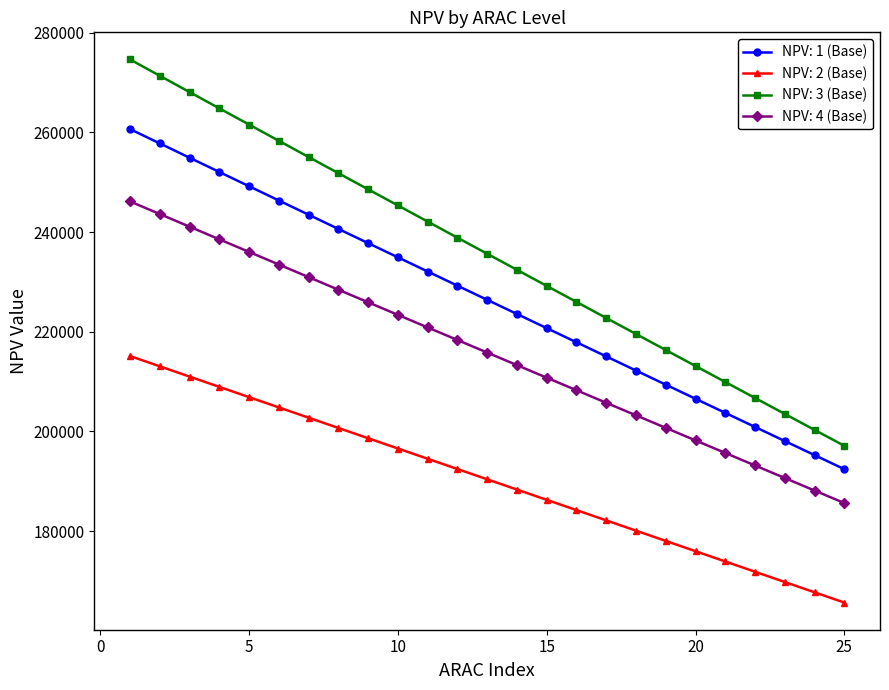

What is the sum of all NPV: 4 (Base) values?

5396115.4